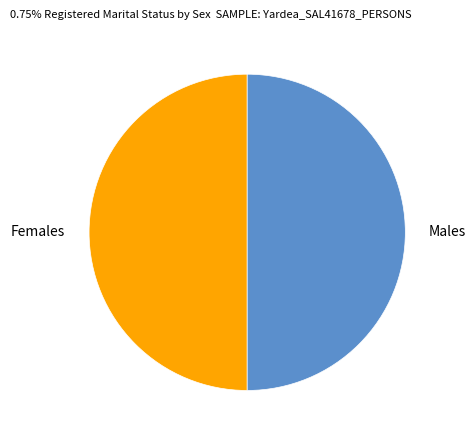

Count the number of slices in the pie.

2